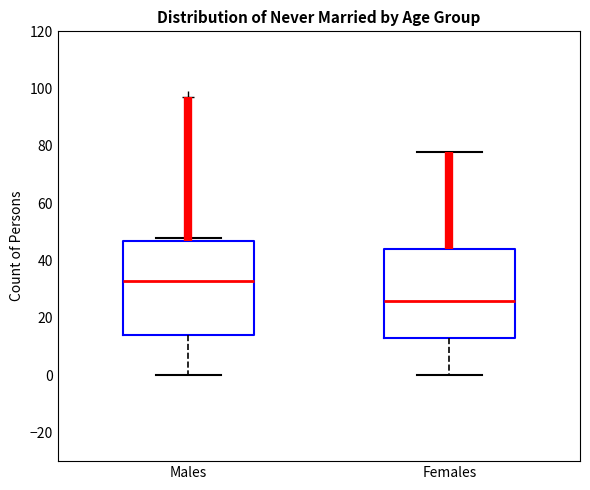

Which box's median line is the highest?

Males